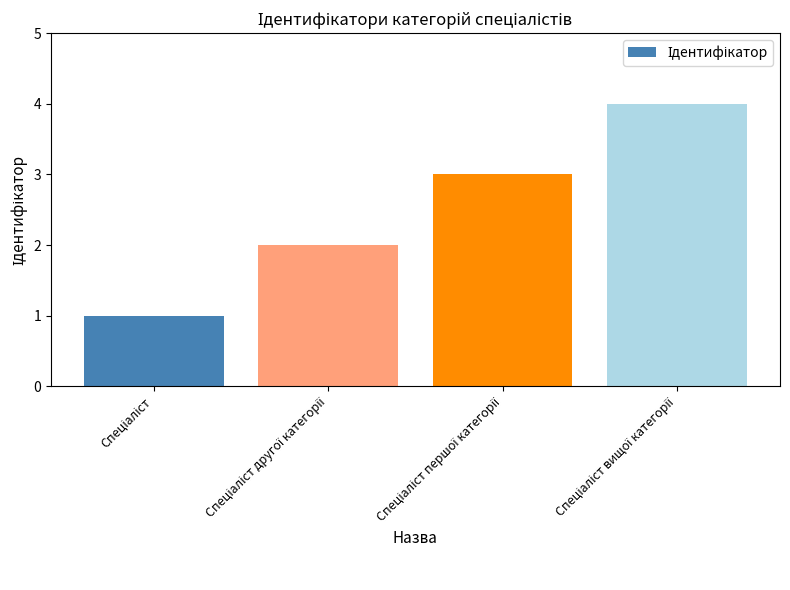

What is the maximum value shown in the chart?

4